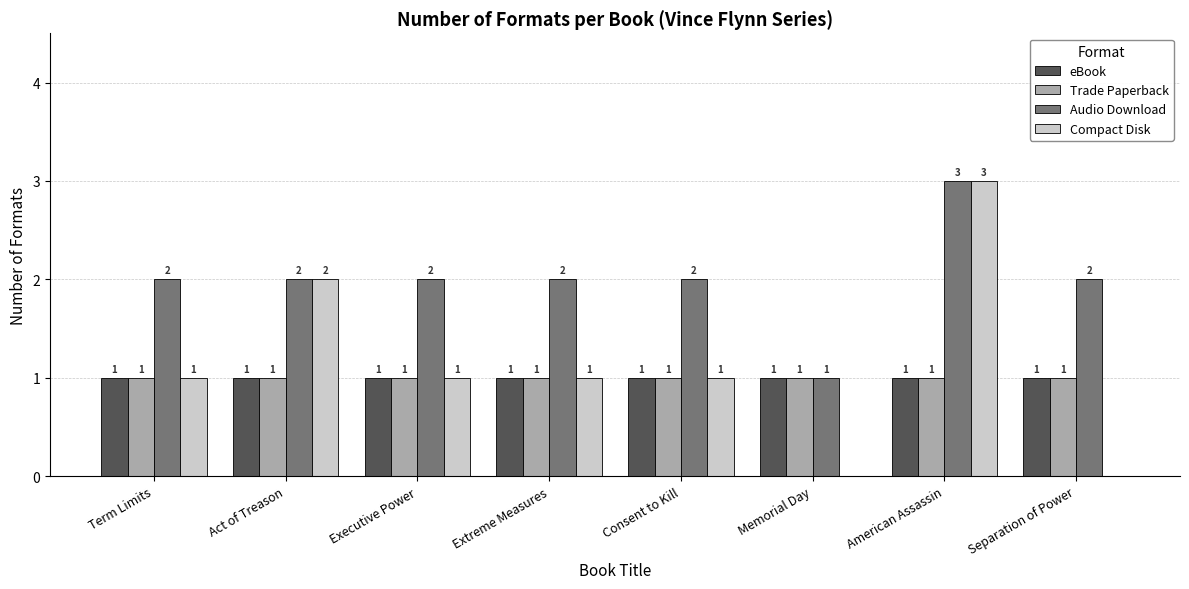

The value of Trade Paperback at Consent to Kill is 1. True or false?

True